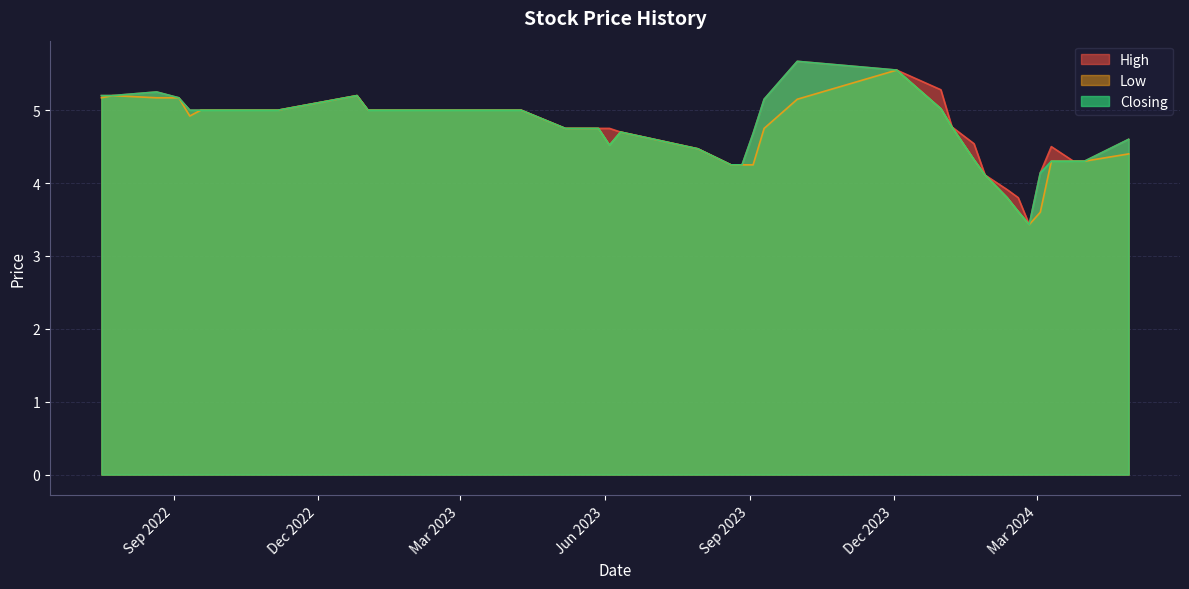

Rank the series by their maximum value, from lowest to highest.

Low, High, Closing